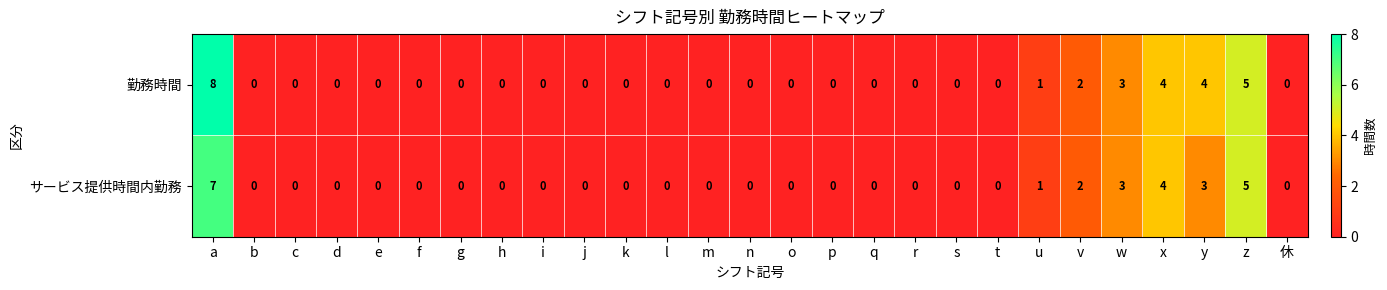

What is the difference between the second highest and second lowest values in the 勤務時間 series?

5